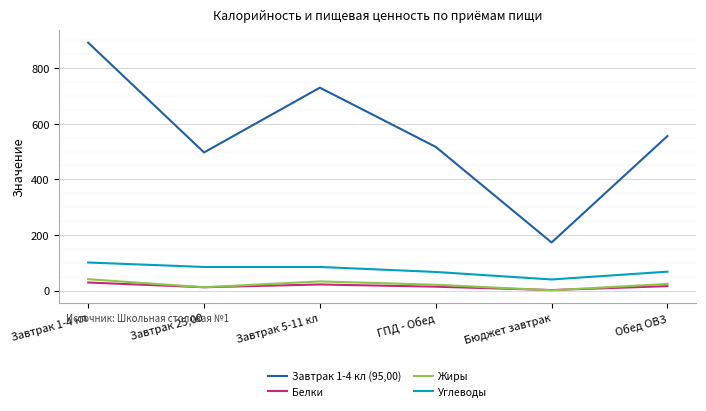

Is this an area chart (filled region under the line)?

No